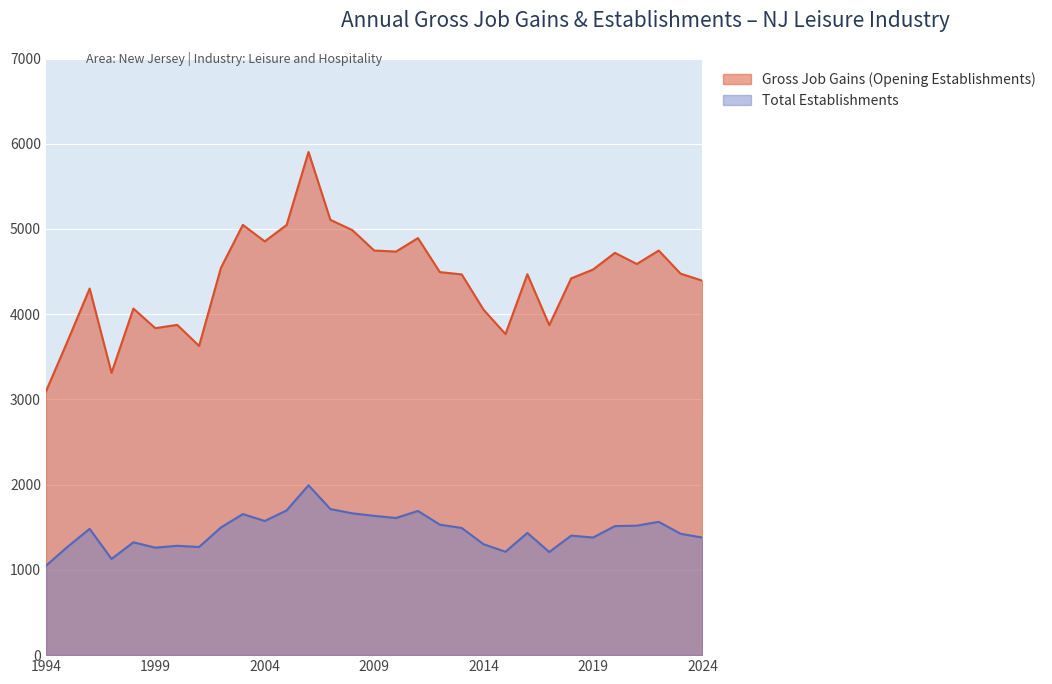

What is the difference between the Total Establishments values at 1999 and 2017?

51